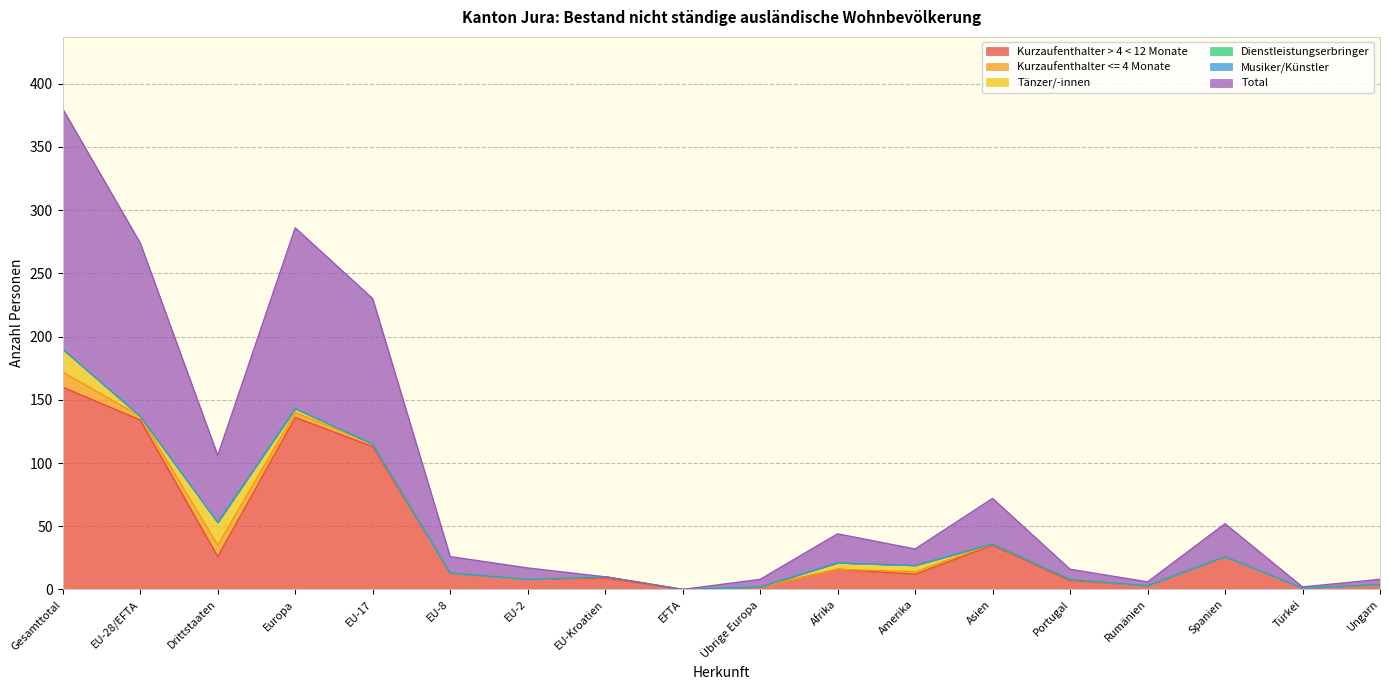

Is the value of Tänzer/-innen at EU-2 greater than the value of Total at Afrika?

No